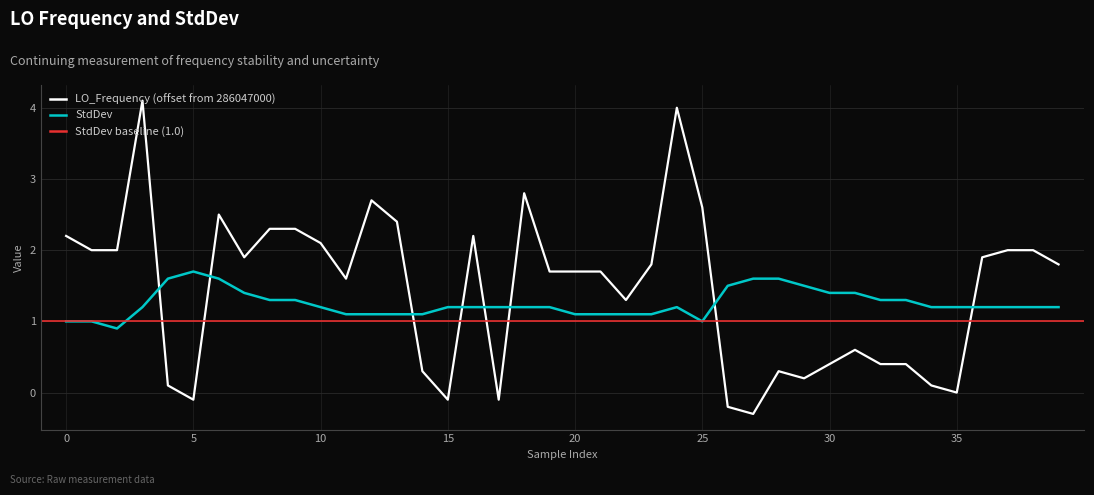

True or false: StdDev and LO_Frequency cross at least once.

True